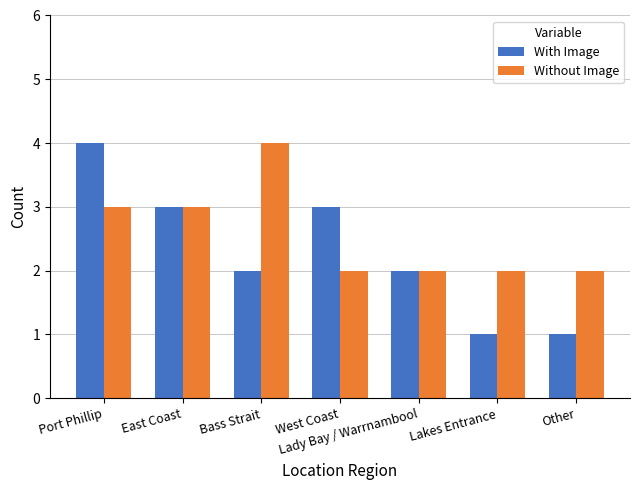

Which series has the largest total across all categories?

Without Image